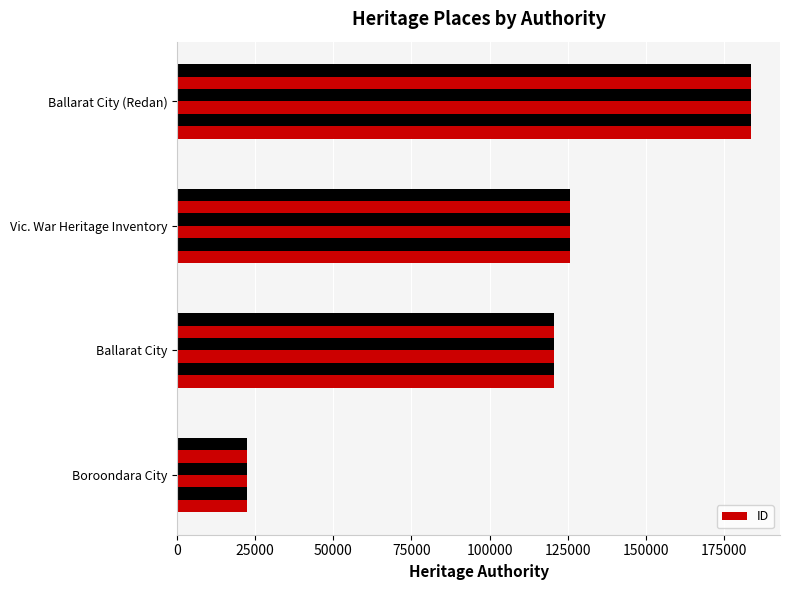

The value at 75000 is 75937. True or false?

False